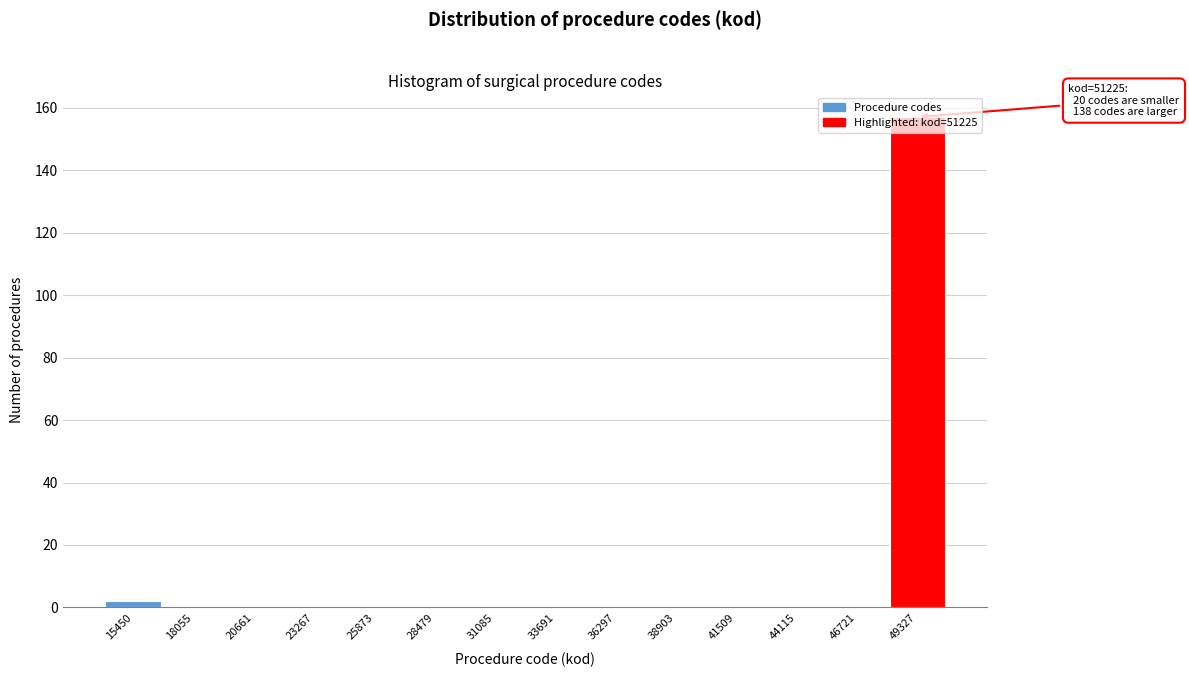

True or false: the data shows -108 at 18055.

False